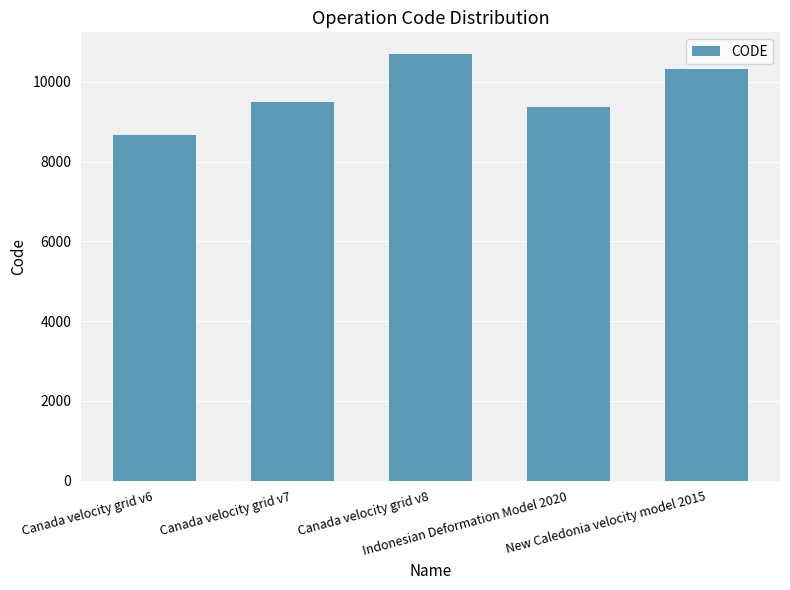

How many data points are less than 9483?

2